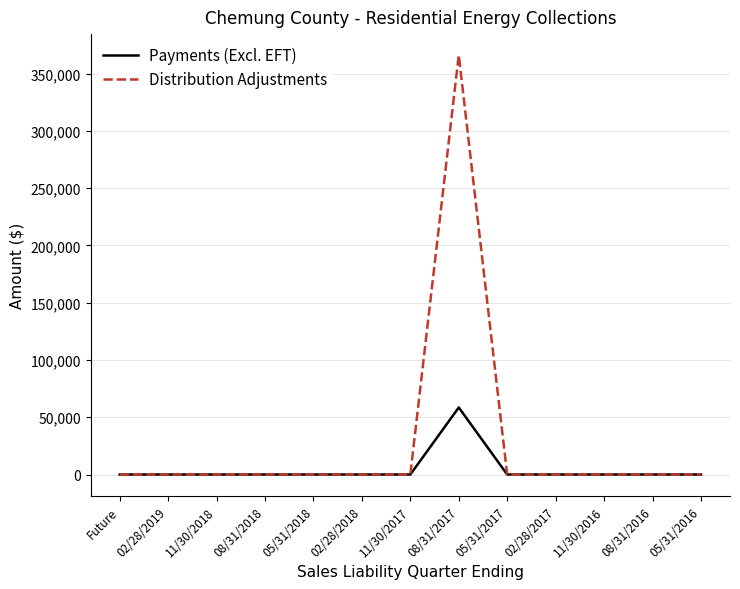

Which label corresponds to the largest value in the chart?

08/31/2017